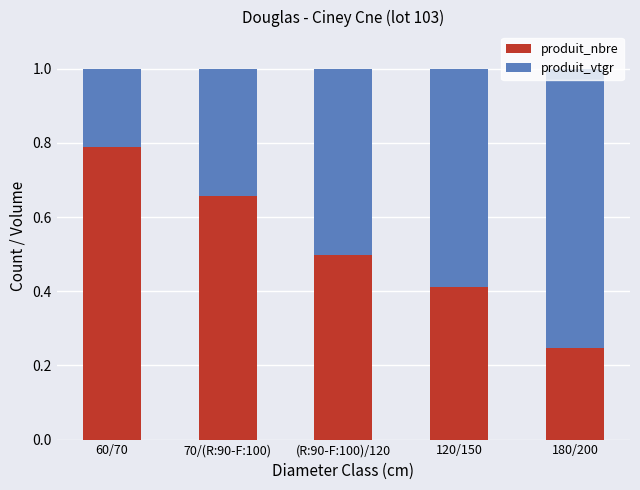

What is the average value of the produit_nbre series?

0.5